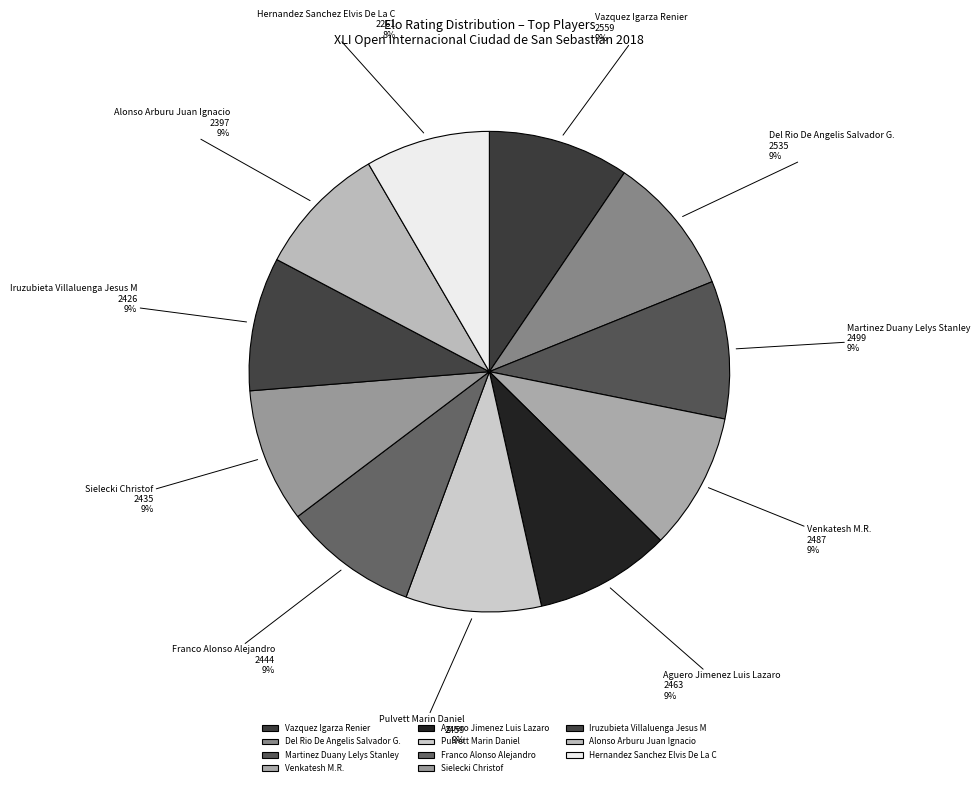

Count the number of slices in the pie.

11